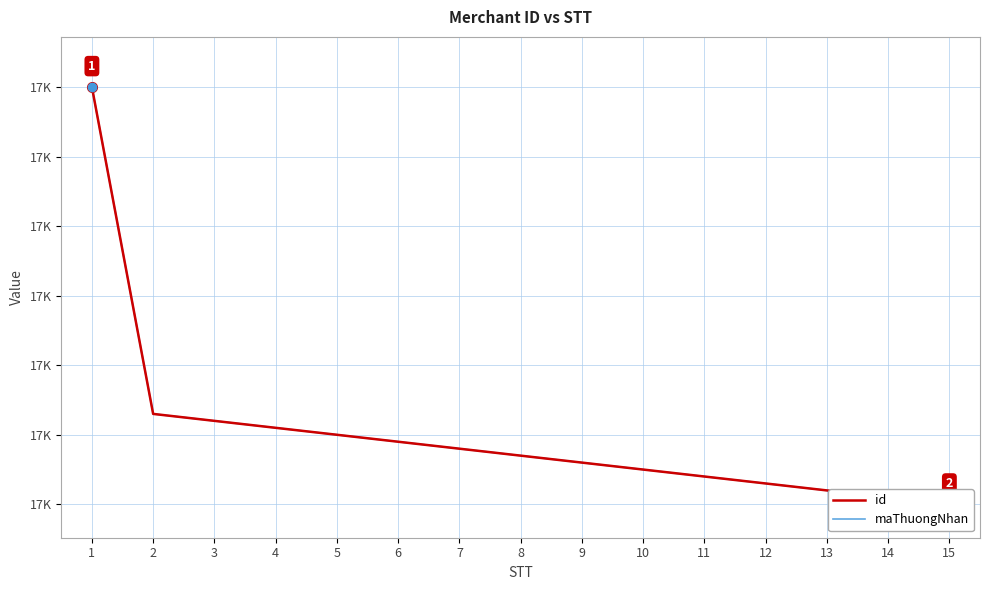

Between 9 and 13, which series saw the biggest shift?

id